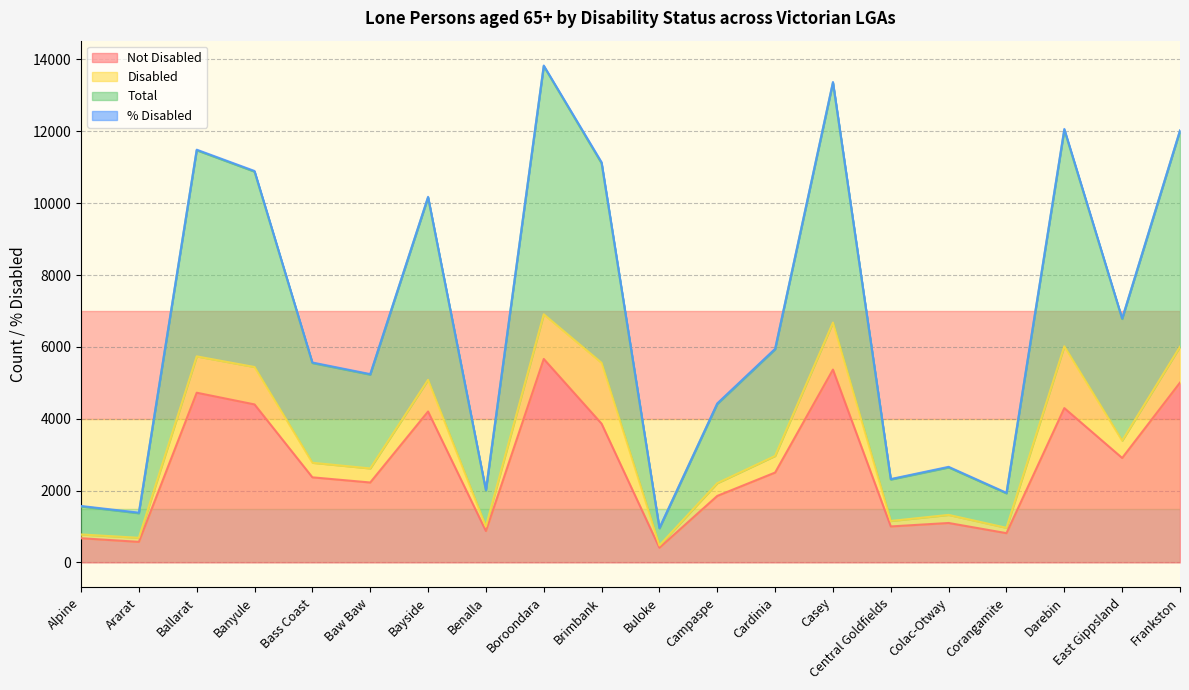

The Not Disabled series shows 3862 at Brimbank. True or false?

True